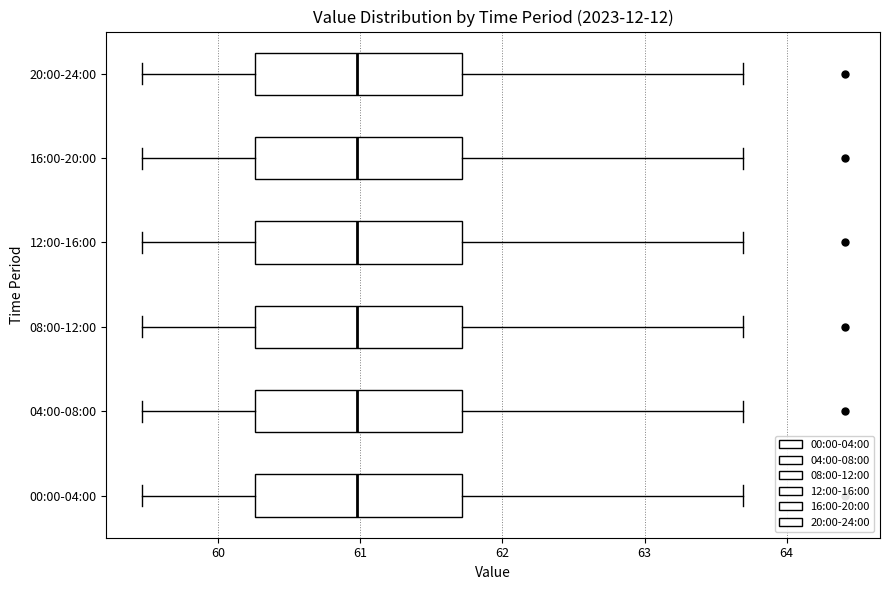

Reading bottom to top, transcribe this box plot: for each box, give where its median line is, the range the box spans, and where its two whiskers end, as read against the x-axis. The values are not printed on the chart, so give them approximately, as read against the axis.

00:00-04:00: median 61.0, box 60.3 to 61.7, whiskers 59.5 to 63.7
04:00-08:00: median 61.0, box 60.3 to 61.7, whiskers 59.5 to 63.7
08:00-12:00: median 61.0, box 60.3 to 61.7, whiskers 59.5 to 63.7
12:00-16:00: median 61.0, box 60.3 to 61.7, whiskers 59.5 to 63.7
16:00-20:00: median 61.0, box 60.3 to 61.7, whiskers 59.5 to 63.7
20:00-24:00: median 61.0, box 60.3 to 61.7, whiskers 59.5 to 63.7